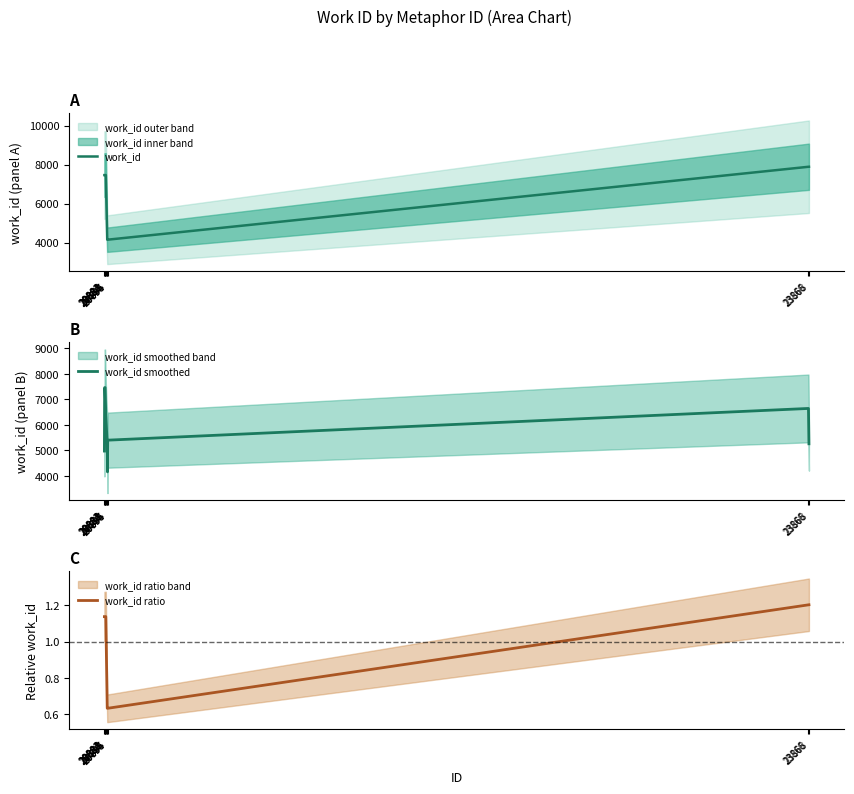

Is this an area chart (filled region under the line)?

No